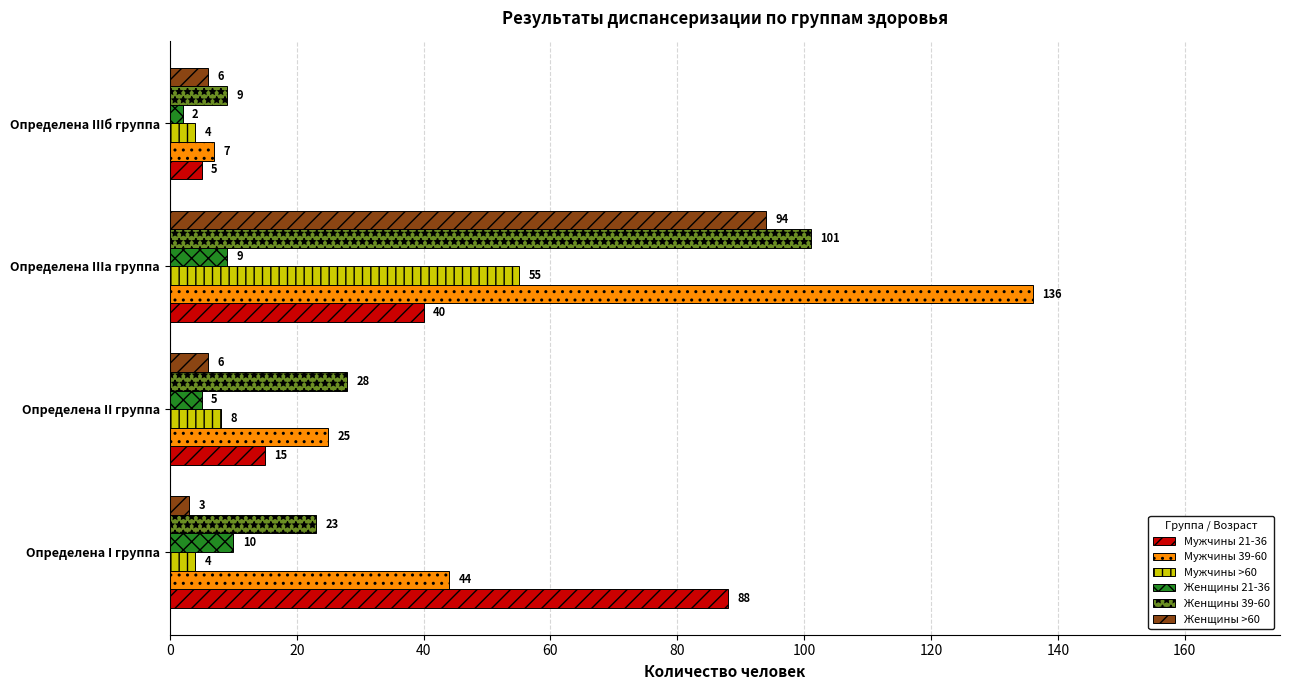

Between Определена IIIа группа and Определена IIIб группа, which series saw the biggest shift?

Мужчины 39-60